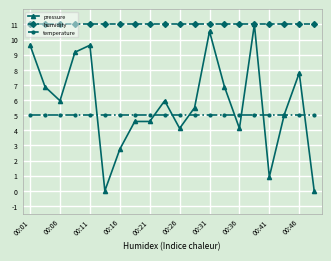

What is the value of the pressure point at the 4th from the left?

9.2